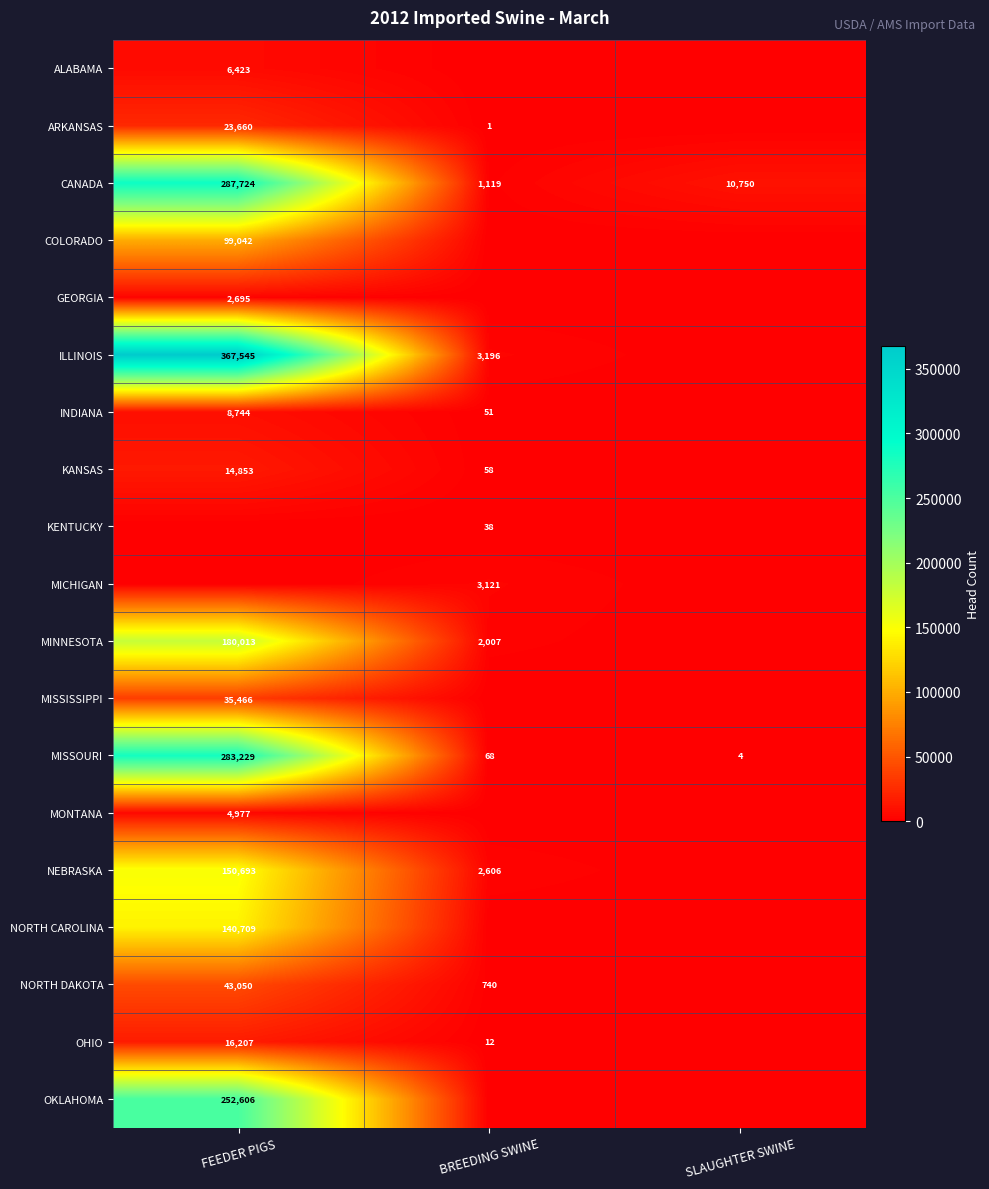

Is it true that ARKANSAS equals 0 at BREEDING SWINE?

False